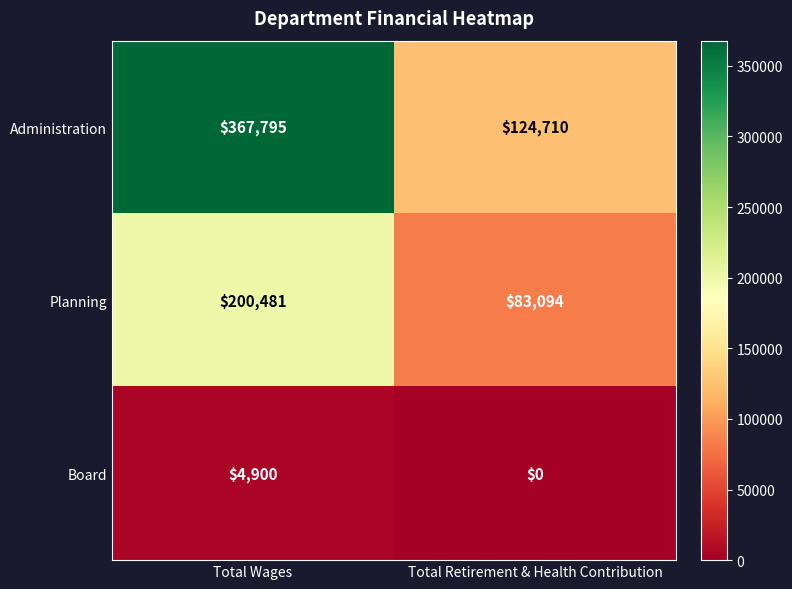

How many categories are shown in the chart?

2